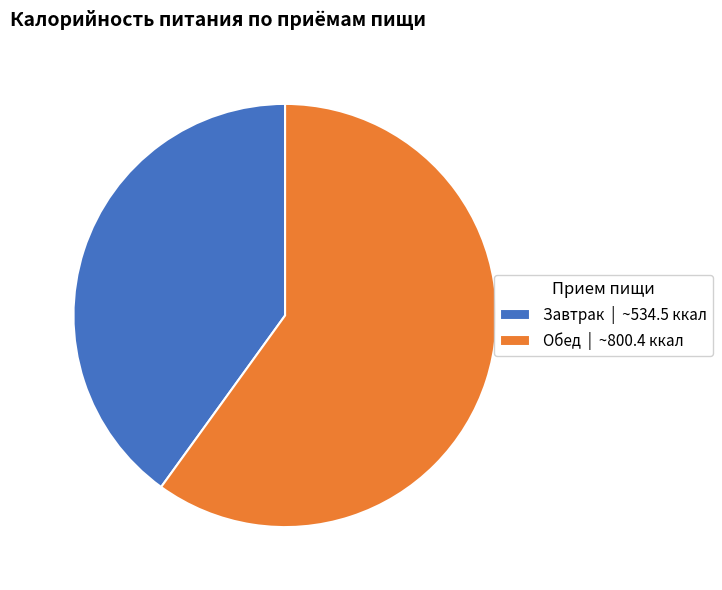

Rank the categories by value from highest to lowest.

Обед, Завтрак